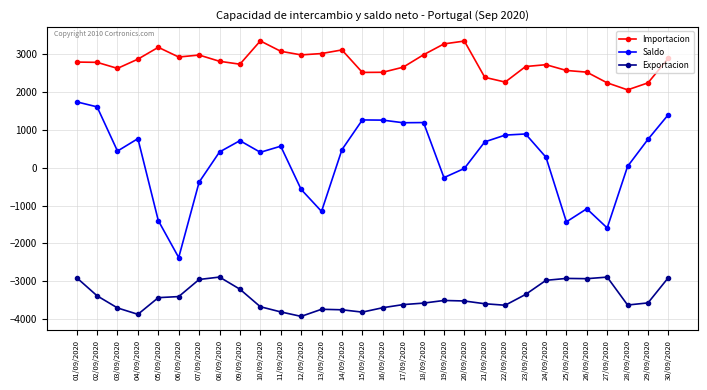

Where is the first local minimum for Saldo?

03/09/2020